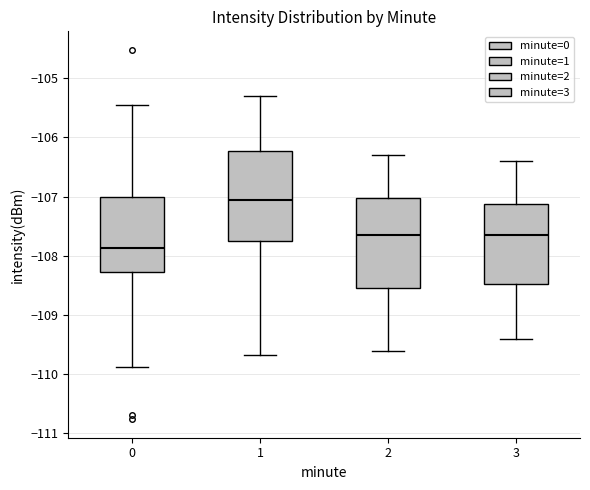

Reading left to right, read every box against the y-axis: the position of its median line, the range the box covers, and the ends of its whiskers. The values are not printed on the chart, so give them approximately, as read against the axis.

0: median -107.9, box -108.3 to -107.0, whiskers -109.9 to -105.4
1: median -107.0, box -107.7 to -106.2, whiskers -109.7 to -105.3
2: median -107.6, box -108.5 to -107.0, whiskers -109.6 to -106.3
3: median -107.6, box -108.5 to -107.1, whiskers -109.4 to -106.4